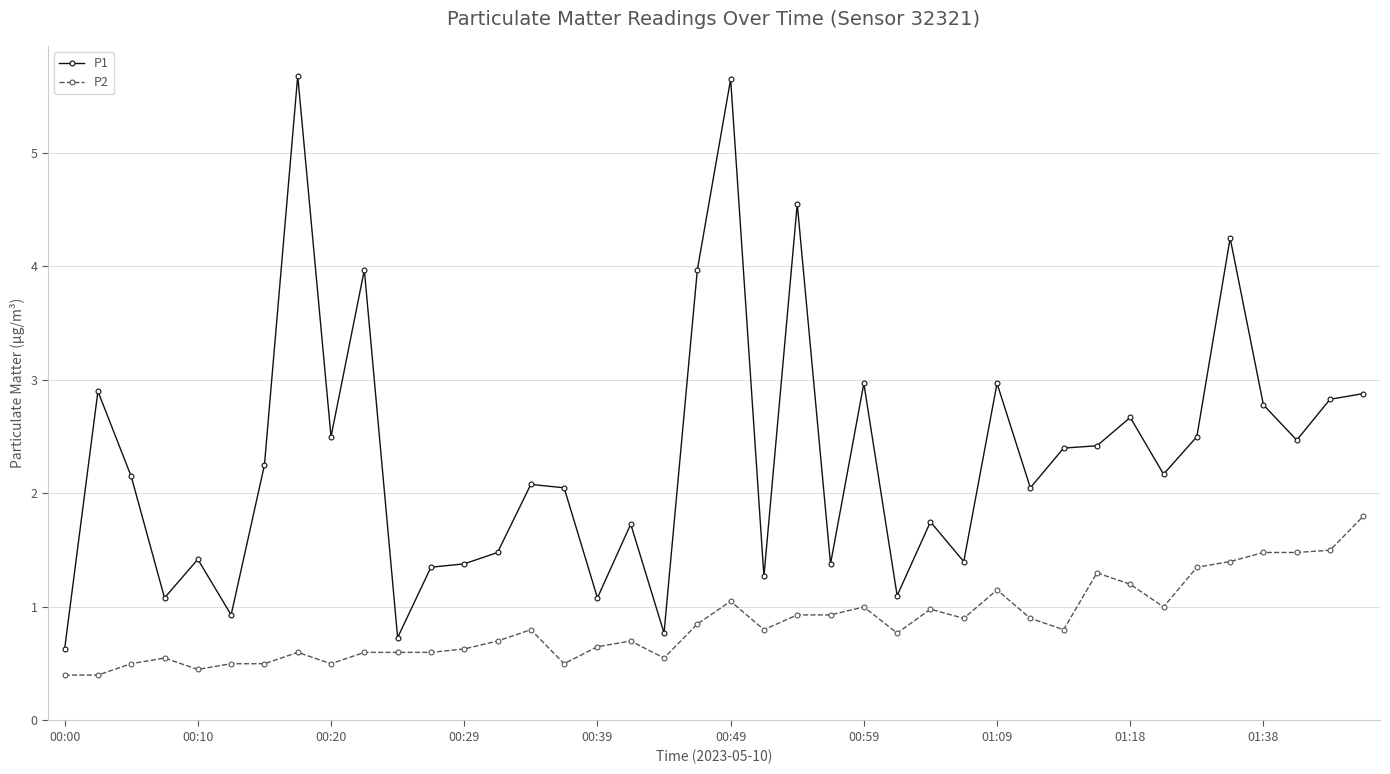

Does the chart display data point markers on the line(s)?

Yes